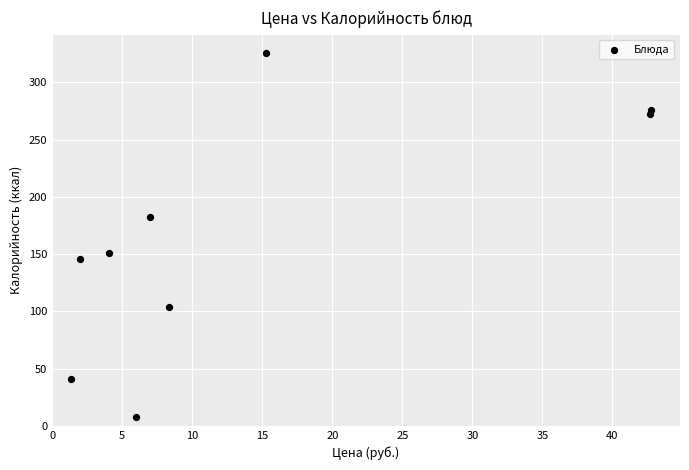

What is the range of X values (max minus min)?

41.4